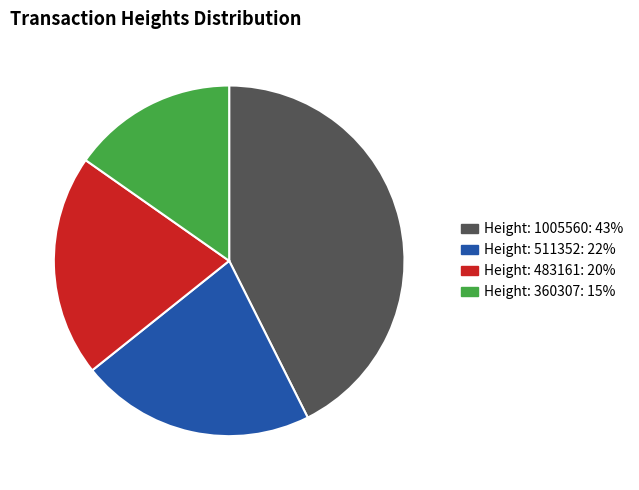

Between Height: 511352: 22% and Height: 483161: 20%, which is larger?

Height: 511352: 22%